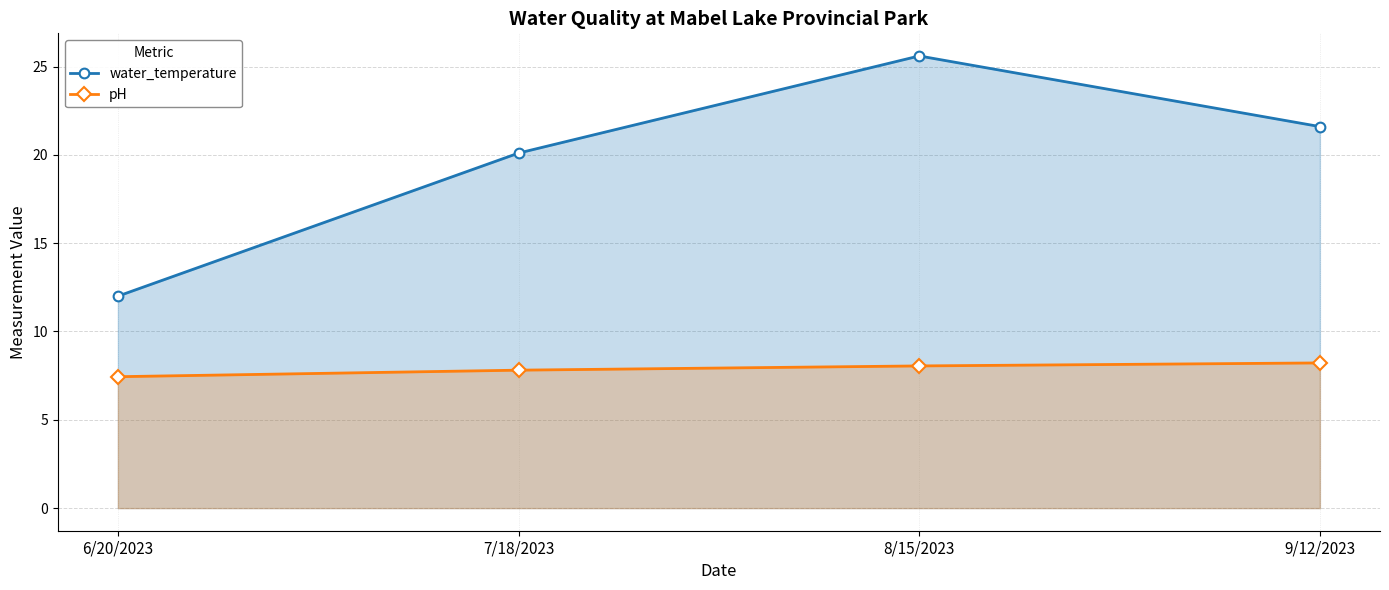

True or false: water_temperature has a value of 21.6 at 9/12/2023.

True